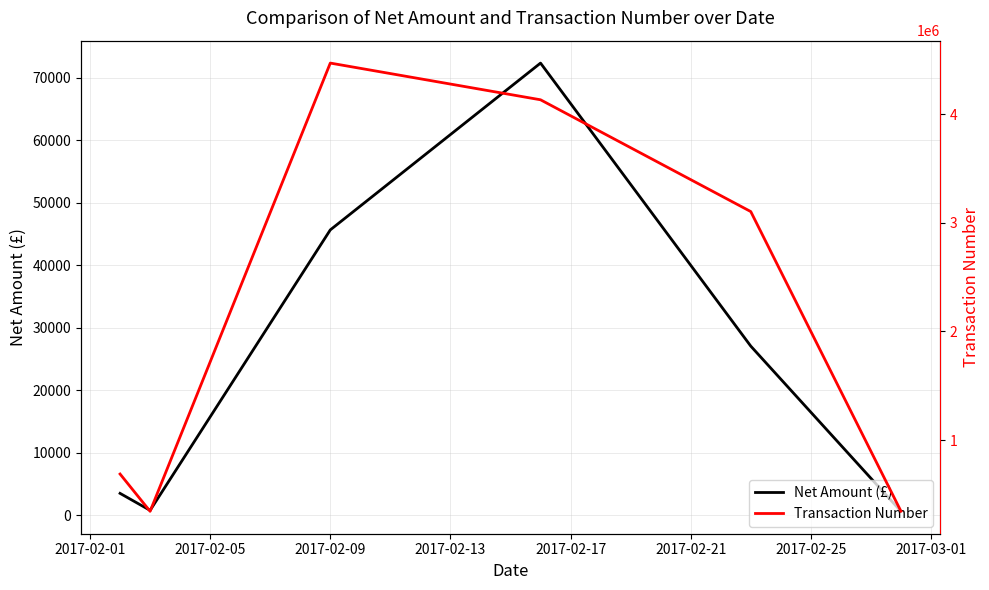

What is the maximum value for Net Amount (£)?

72372.3